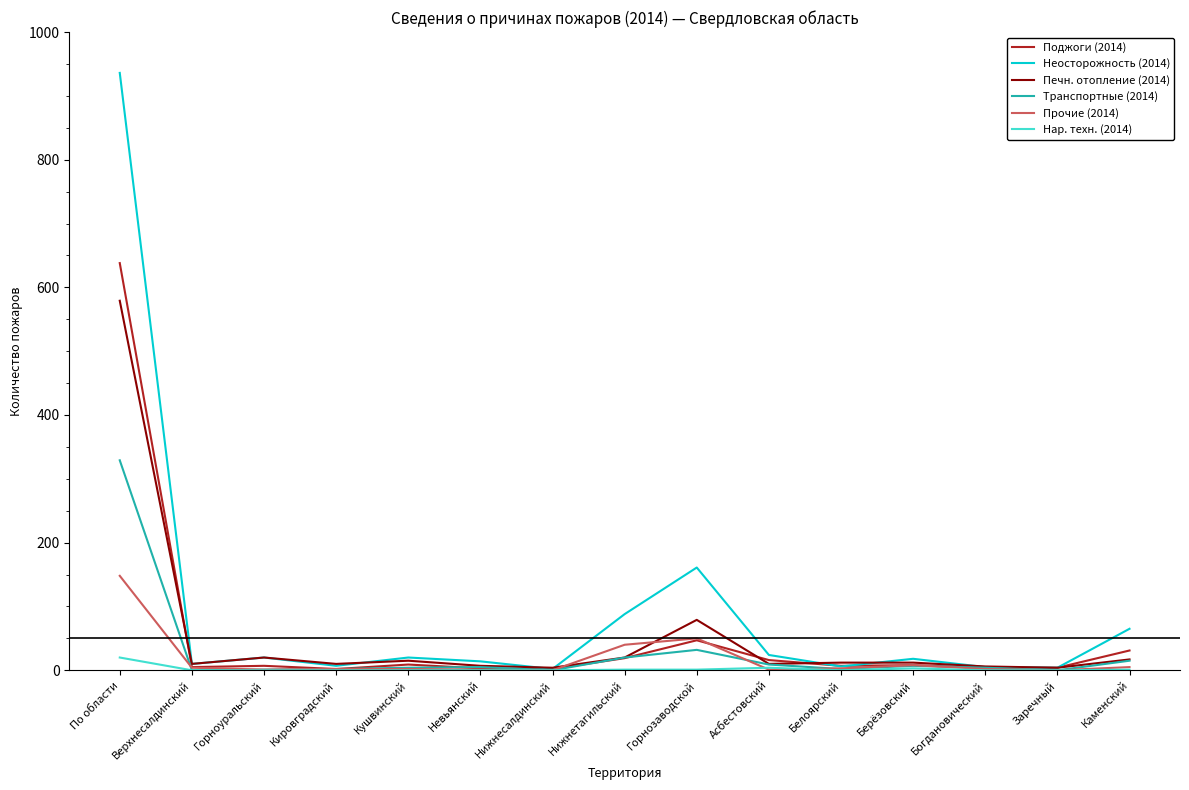

How many lines are shown in the chart?

6